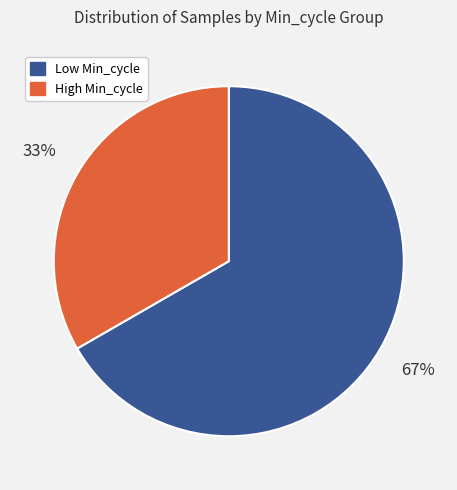

How many slices are in this pie chart?

2